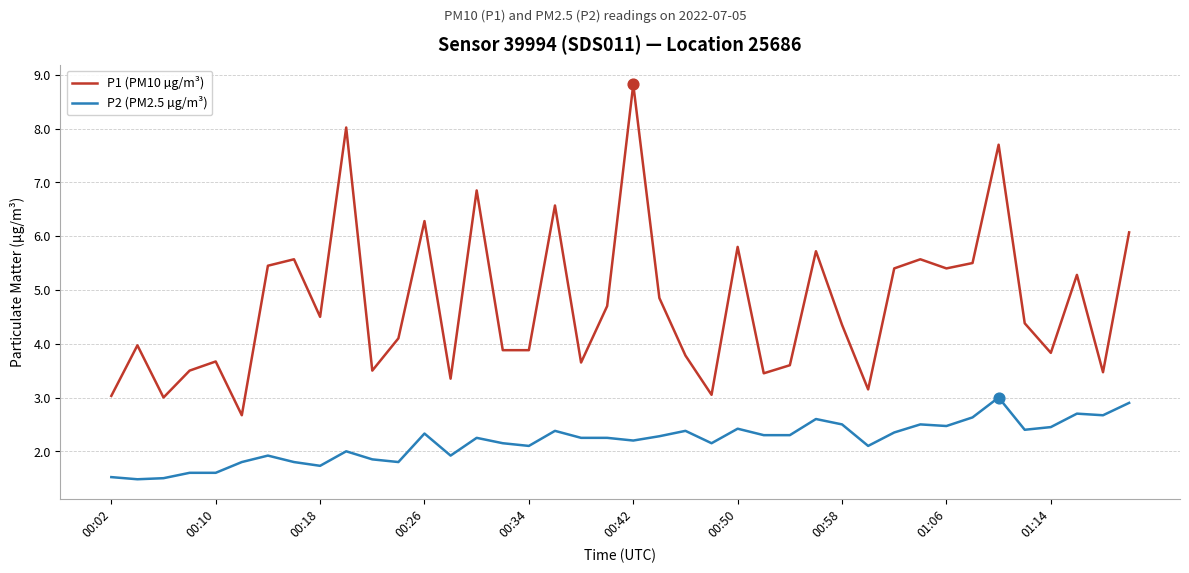

Which series has the largest total across all categories?

P1 (PM10 µg/m³)